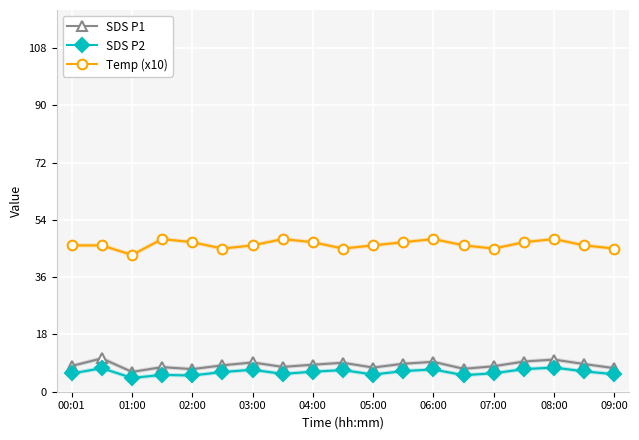

What is the difference between the maximum and second lowest values in the SDS P2 series?

2.5